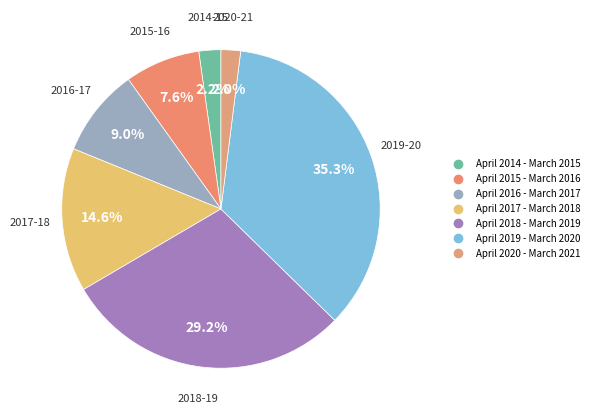

Combined, do April 2015 - March 2016 and April 2016 - March 2017 account for over 50%?

No